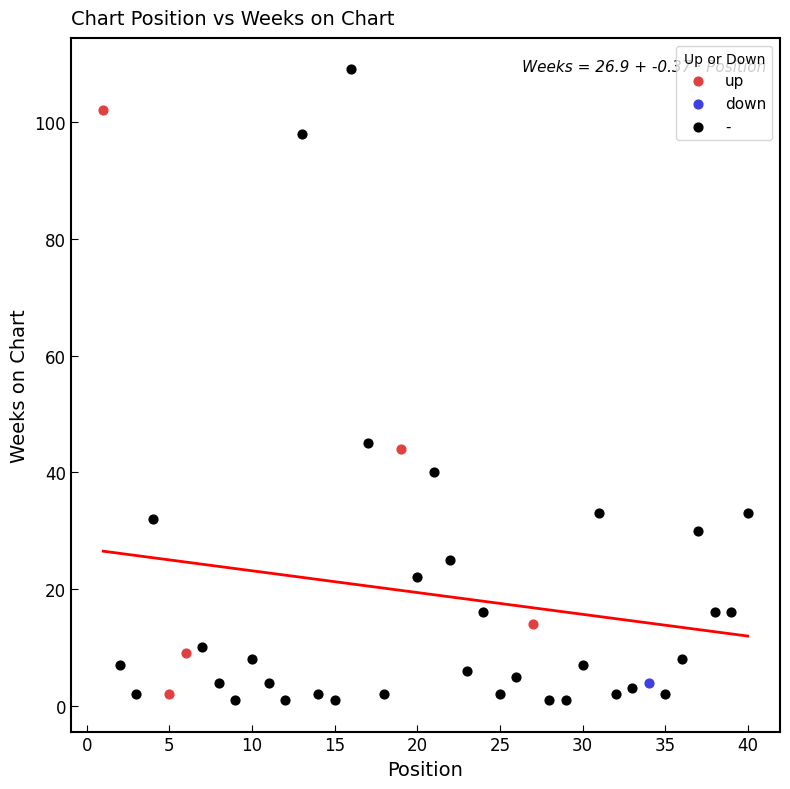

What are all the series names shown in the legend?

up, down, -